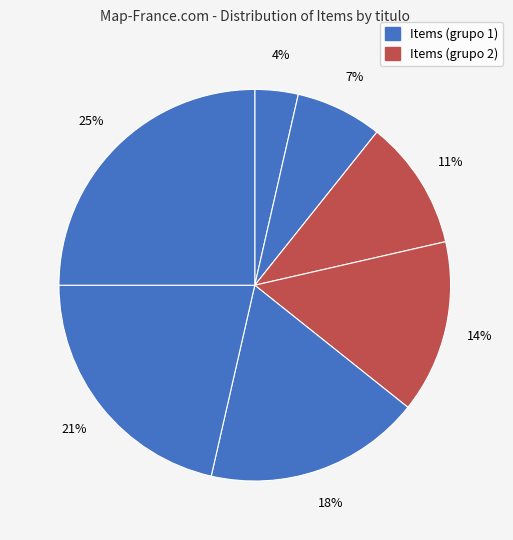

How many segments does this pie chart have?

7